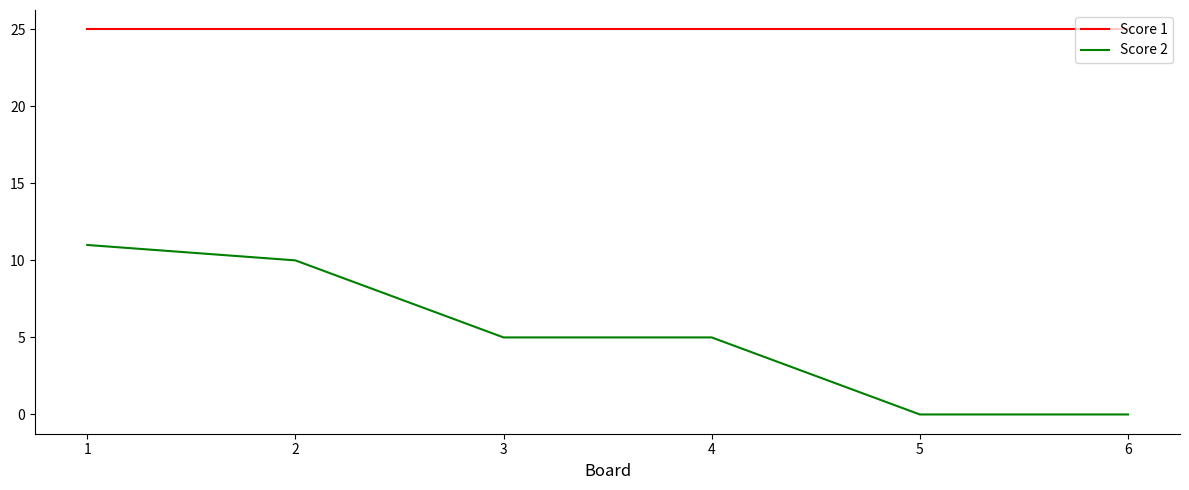

Reading left to right, list all the values displayed in this chart.

Score 1: 25	25	25	25	25	25
Score 2: 11	10	5	5	0	0